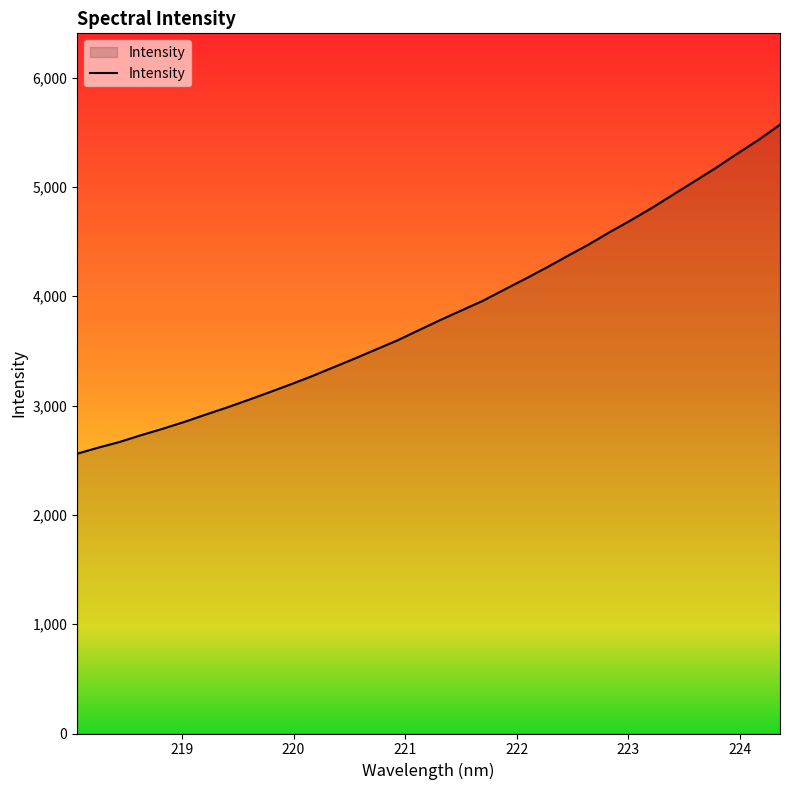

How many values are below 3778?

17